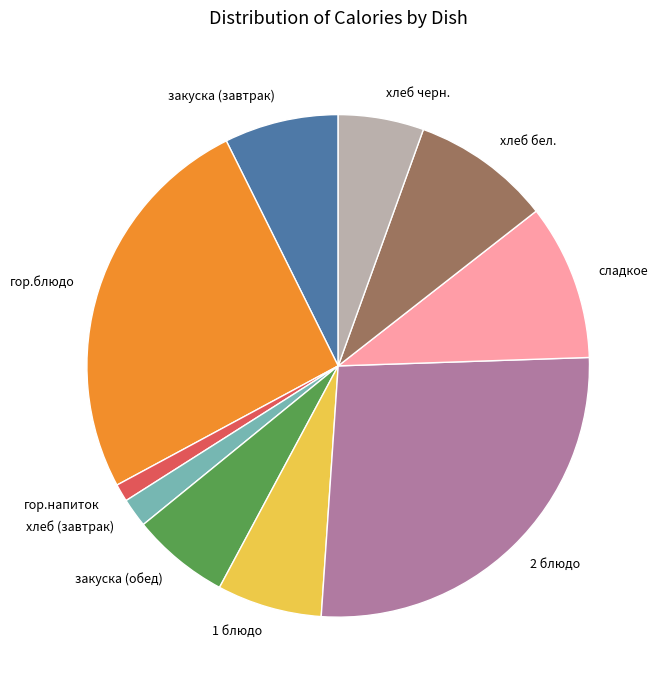

Approximately how many times larger is the value at хлеб бел. compared to закуска (завтрак)?

1.2